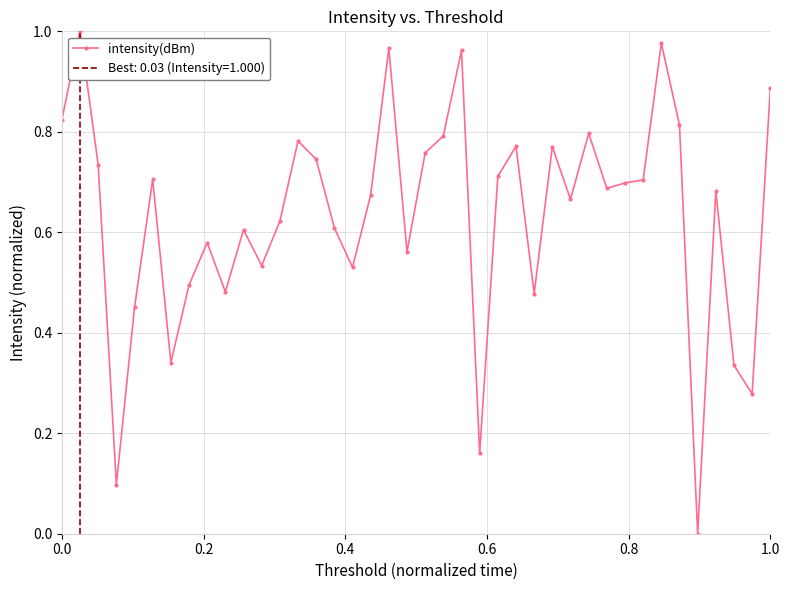

True or false: the data has more than 2 interior local peaks.

True